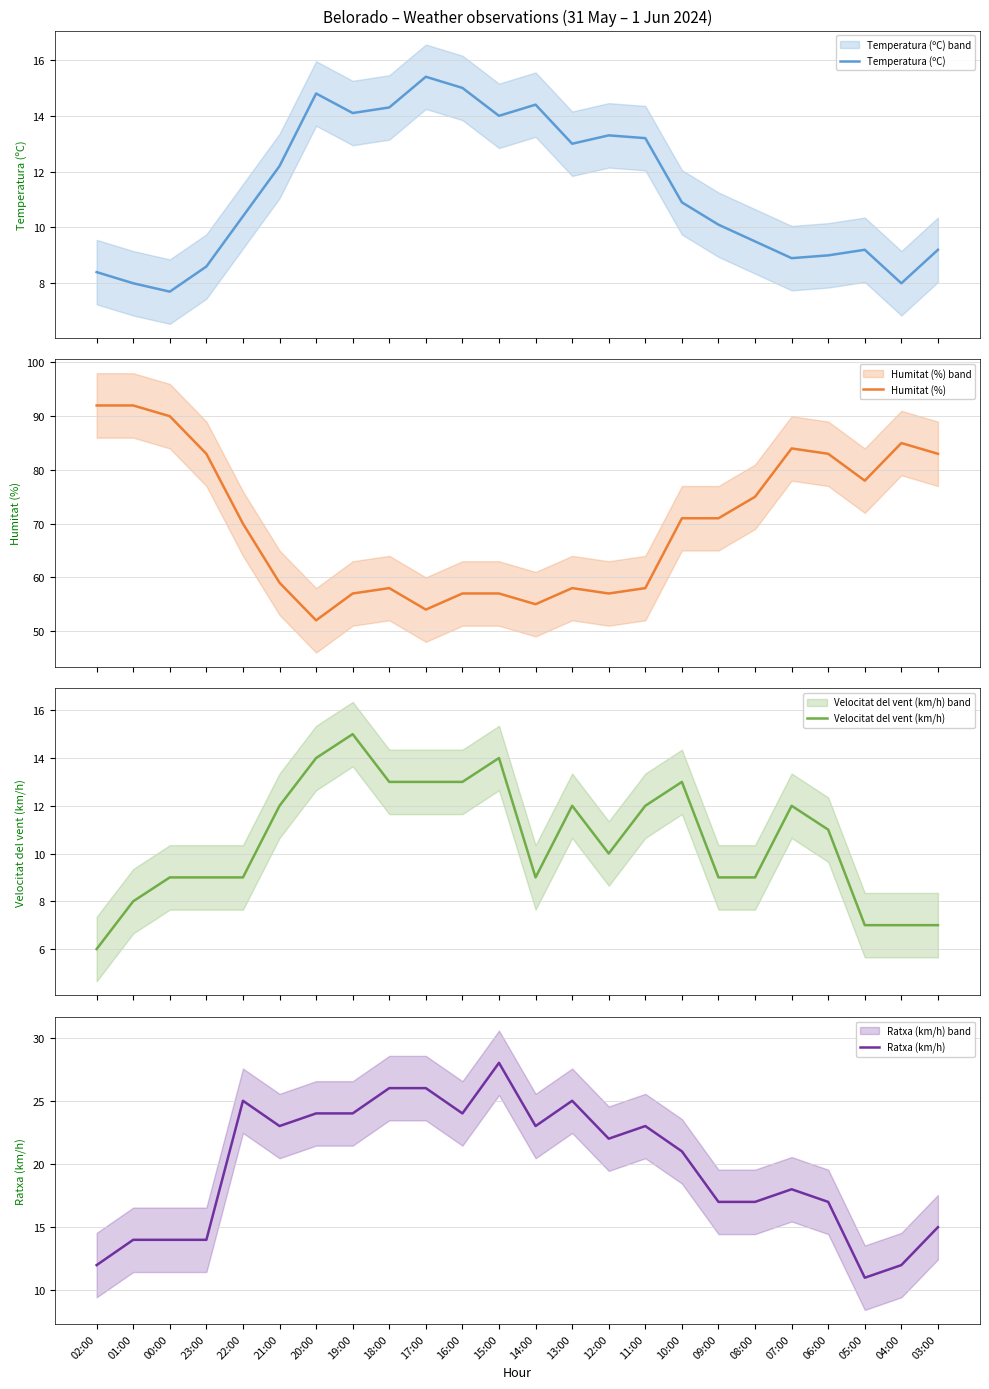

Reading left to right, transcribe all the data shown in this chart.

Temperatura (ºC): 02:00=8.4	01:00=8.0	00:00=7.7	23:00=8.6	22:00=10.4	21:00=12.2	20:00=14.8	19:00=14.1	18:00=14.3	17:00=15.4	16:00=15.0	15:00=14.0	14:00=14.4	13:00=13.0	12:00=13.3	11:00=13.2	10:00=10.9	09:00=10.1	08:00=9.5	07:00=8.9	06:00=9.0	05:00=9.2	04:00=8.0	03:00=9.2
Humitat (%): 02:00=92.0	01:00=92.0	00:00=90.0	23:00=83.0	22:00=70.0	21:00=59.0	20:00=52.0	19:00=57.0	18:00=58.0	17:00=54.0	16:00=57.0	15:00=57.0	14:00=55.0	13:00=58.0	12:00=57.0	11:00=58.0	10:00=71.0	09:00=71.0	08:00=75.0	07:00=84.0	06:00=83.0	05:00=78.0	04:00=85.0	03:00=83.0
Velocitat del vent (km/h): 02:00=6.0	01:00=8.0	00:00=9.0	23:00=9.0	22:00=9.0	21:00=12.0	20:00=14.0	19:00=15.0	18:00=13.0	17:00=13.0	16:00=13.0	15:00=14.0	14:00=9.0	13:00=12.0	12:00=10.0	11:00=12.0	10:00=13.0	09:00=9.0	08:00=9.0	07:00=12.0	06:00=11.0	05:00=7.0	04:00=7.0	03:00=7.0
Ratxa (km/h): 02:00=12.0	01:00=14.0	00:00=14.0	23:00=14.0	22:00=25.0	21:00=23.0	20:00=24.0	19:00=24.0	18:00=26.0	17:00=26.0	16:00=24.0	15:00=28.0	14:00=23.0	13:00=25.0	12:00=22.0	11:00=23.0	10:00=21.0	09:00=17.0	08:00=17.0	07:00=18.0	06:00=17.0	05:00=11.0	04:00=12.0	03:00=15.0